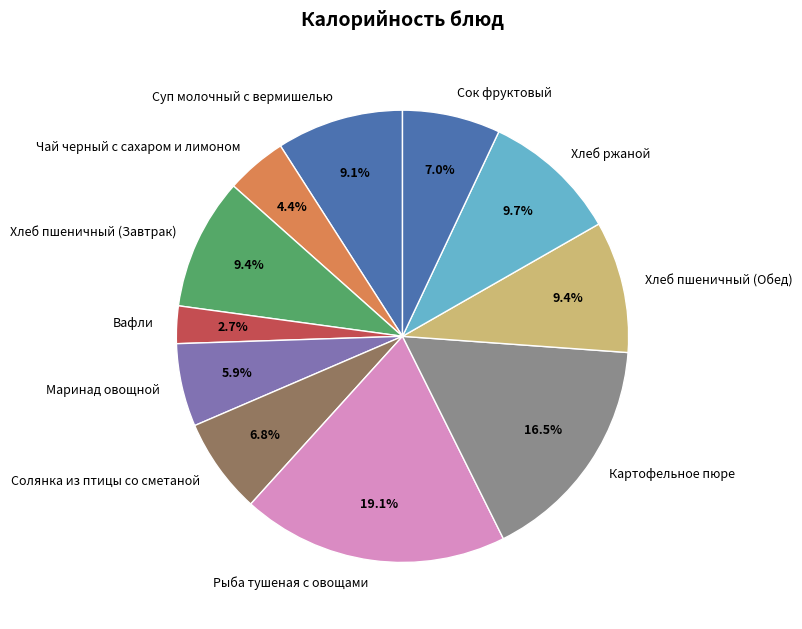

What is the largest slice in the pie chart?

Рыба тушеная с овощами